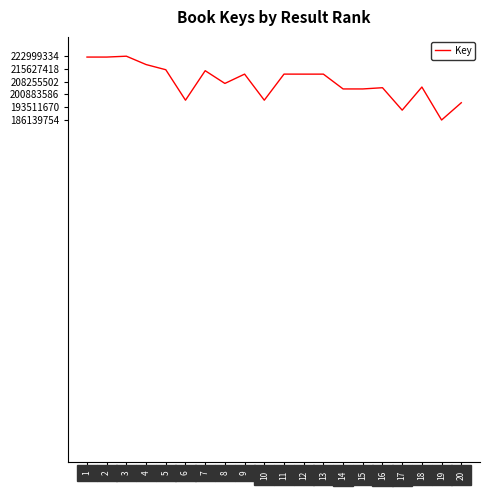

What is the greatest value displayed?

222999334